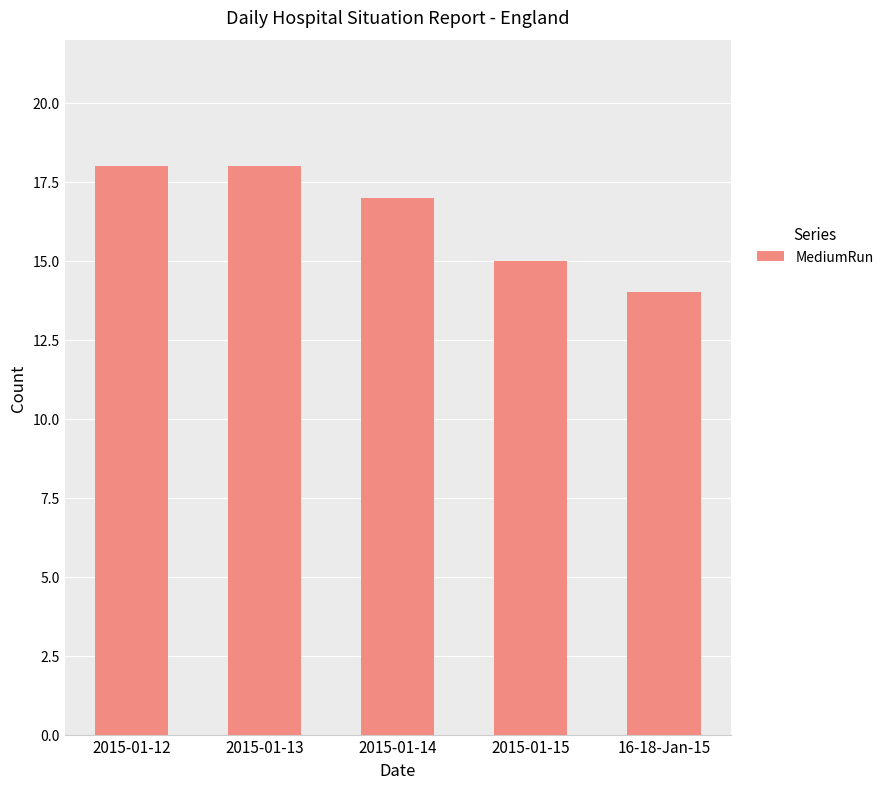

Approximately how many times larger is the value at 2015-01-14 compared to 2015-01-12?

0.9